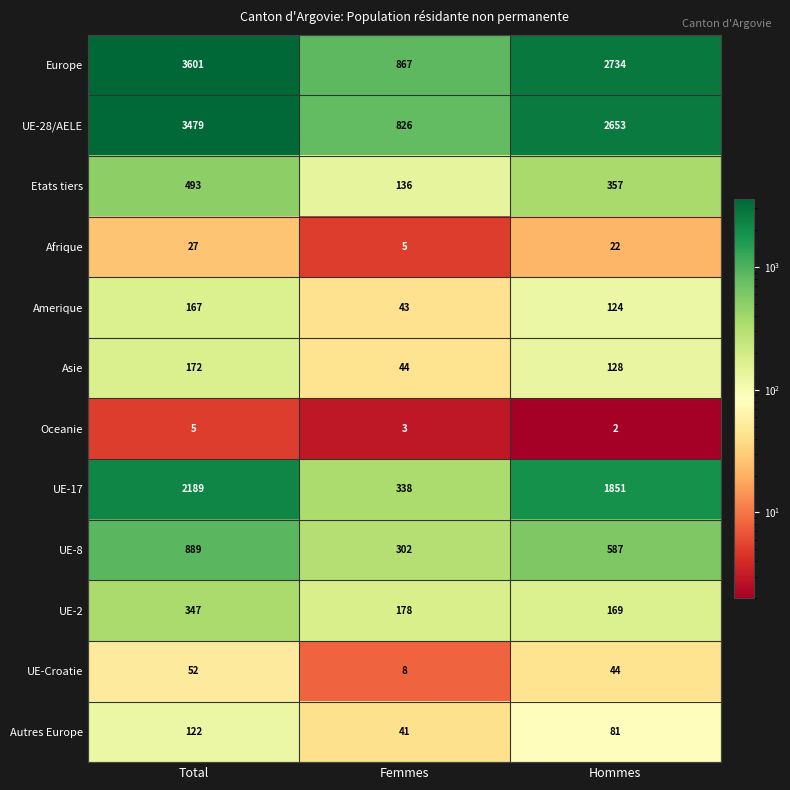

At how many categories does at least one series exceed 1105?

2